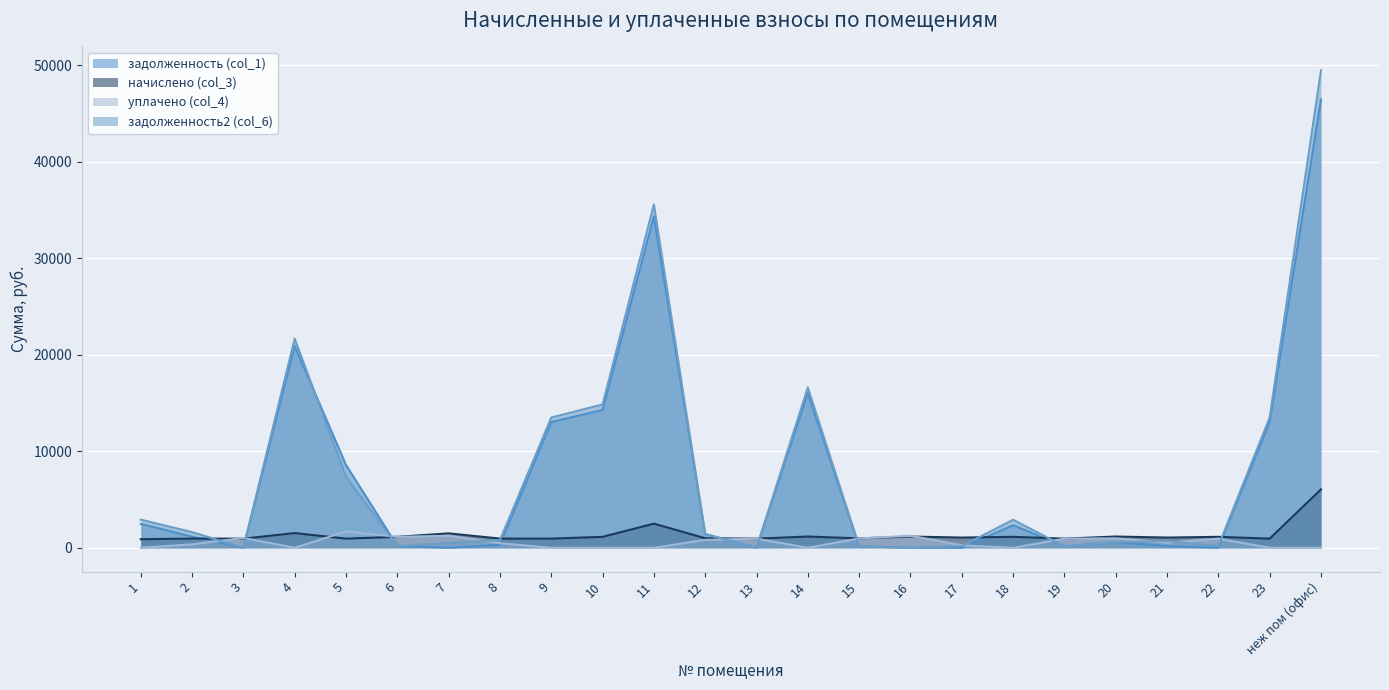

How many lines are shown in the chart?

4